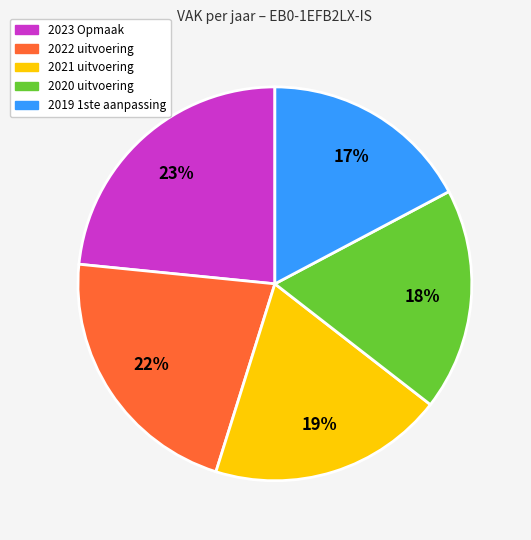

Does 2021 uitvoering account for over 50% of the chart?

No